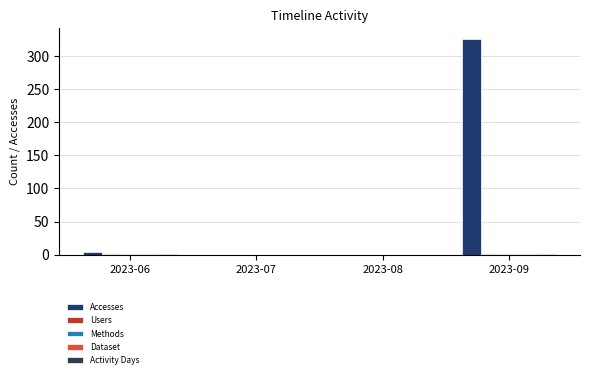

List the labels in order of Methods value, largest first.

2023-06, 2023-09, 2023-07, 2023-08